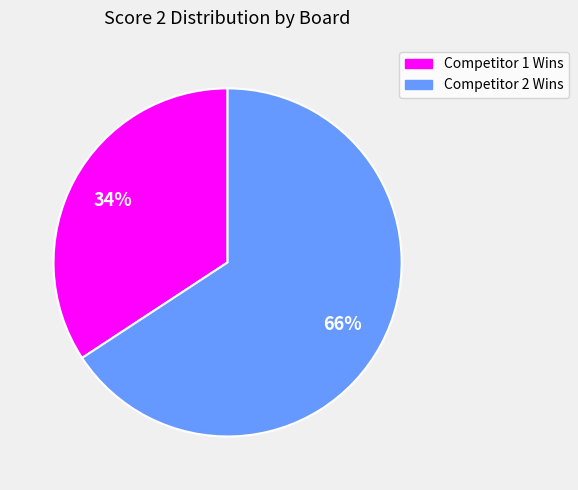

To the nearest percent, what is the average slice percentage?

50%